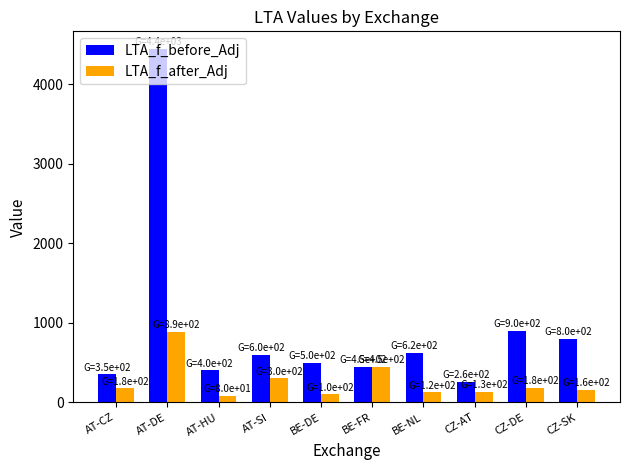

What is the difference between the highest and lowest values at AT-SI?

300.0